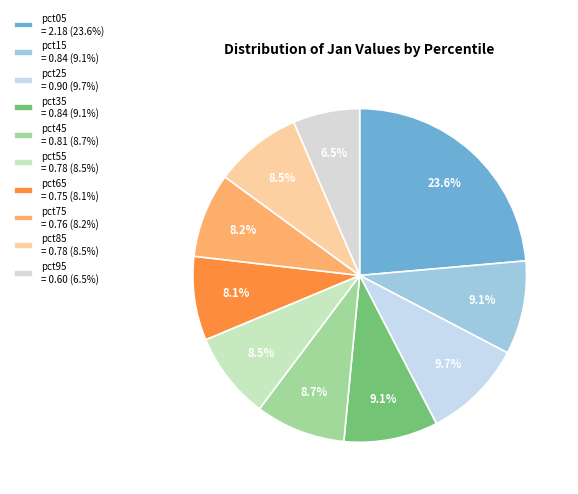

Rank the categories by value from lowest to highest.

pct95, pct65, pct75, pct55, pct85, pct45, pct15, pct35, pct25, pct05